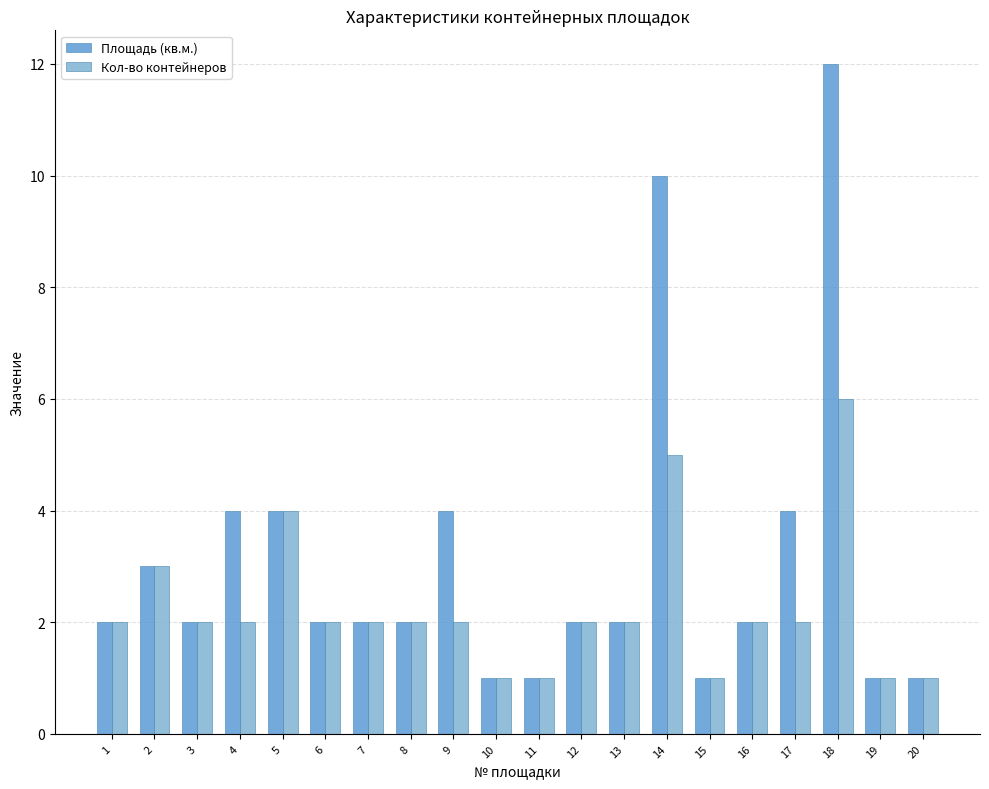

Is it true that Площадь (кв.м.) equals 12 at 18?

True